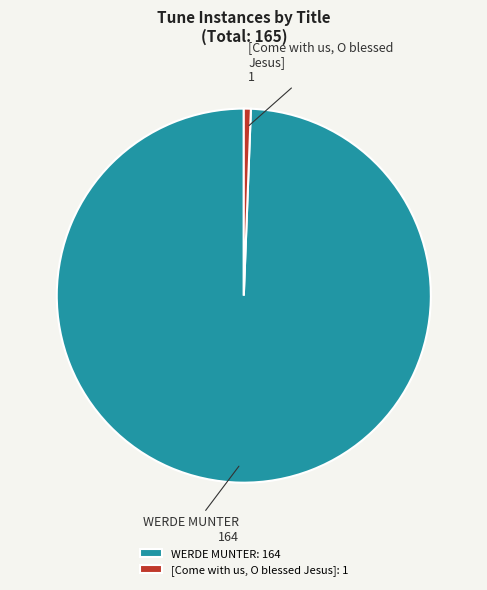

Does [Come with us, O blessed Jesus] account for over 50% of the chart?

No